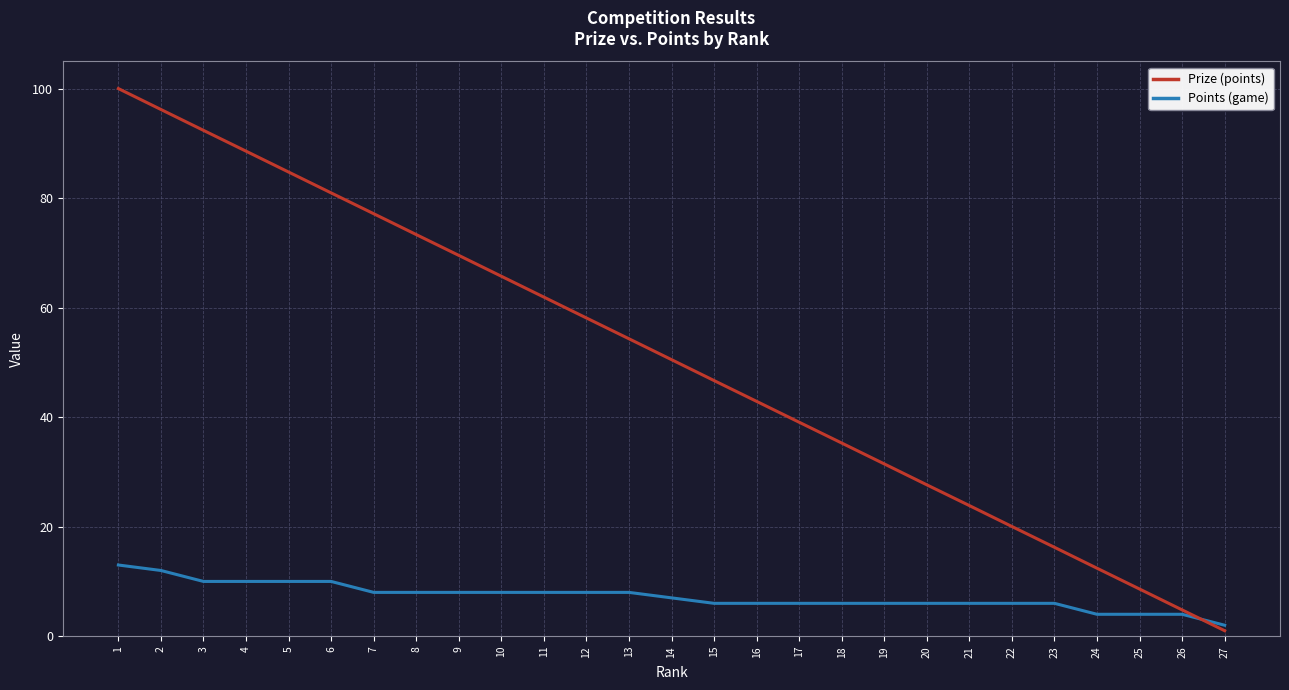

What is the total value across all series at 21?

29.9